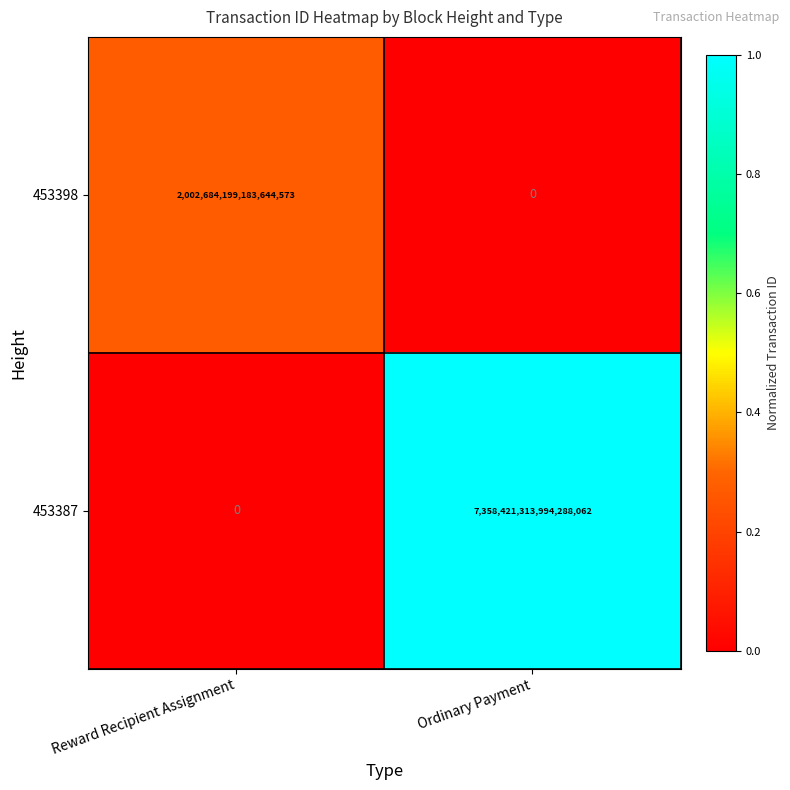

Which series has the largest total across all categories?

453387